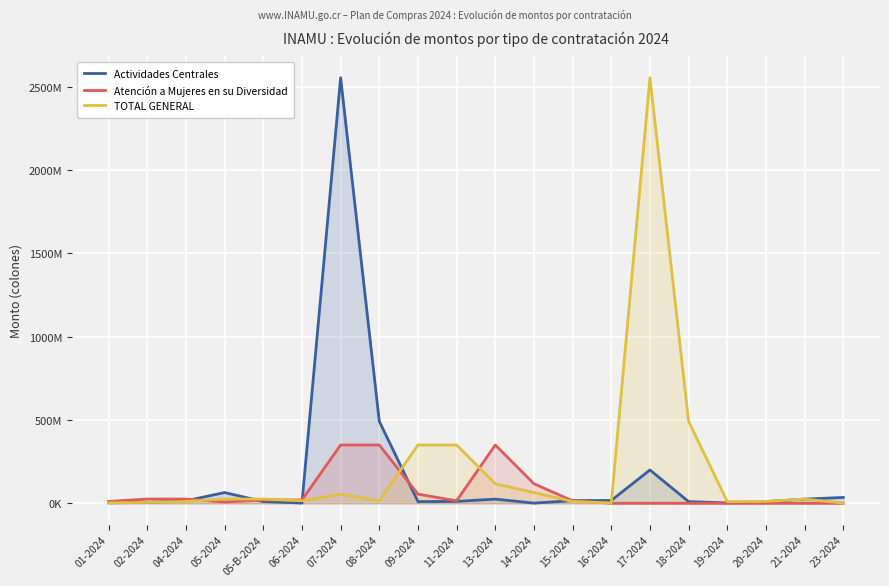

True or false: Atención a Mujeres en su Diversidad and Actividades Centrales cross at least once.

True